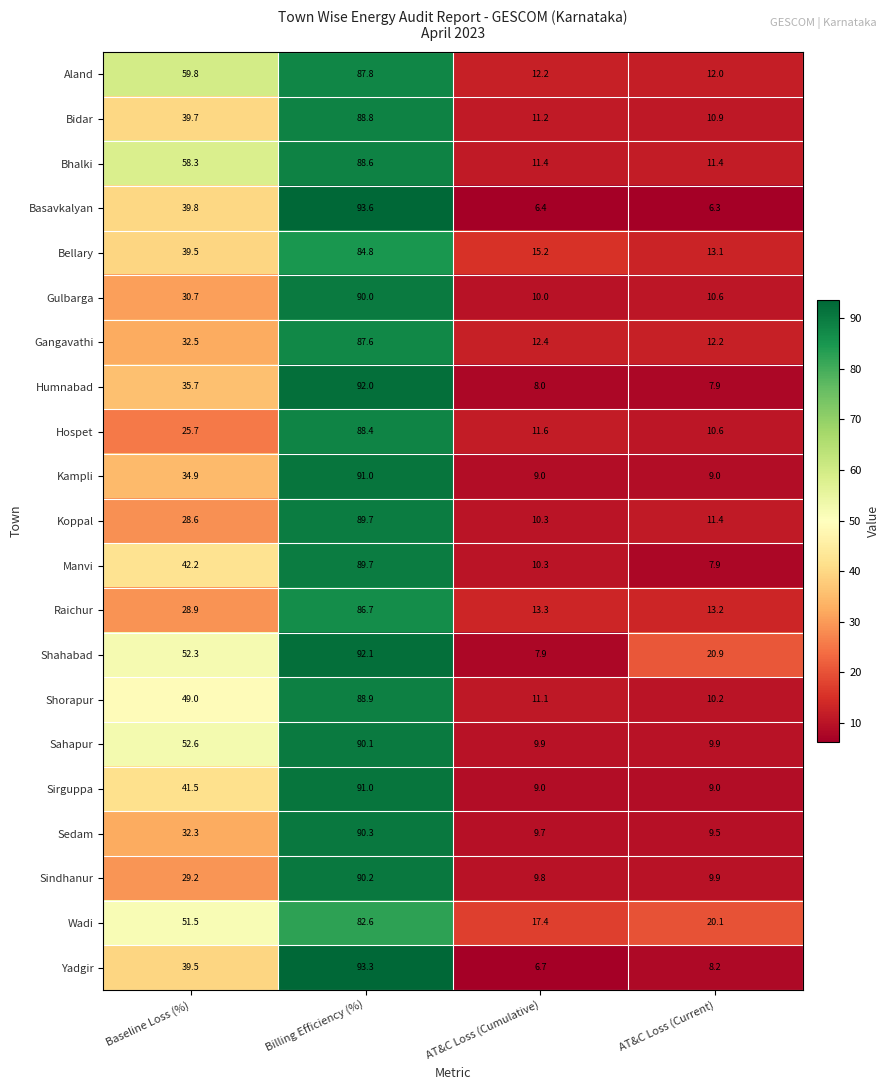

Which series has the widest spread of values?

Basavkalyan